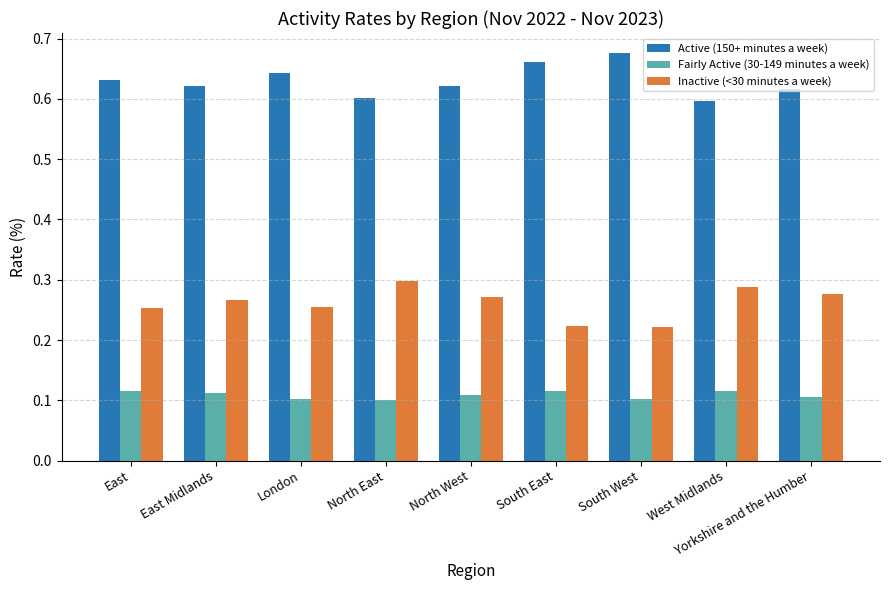

List the series in order of their overall mean, highest first.

Active (150+ minutes a week), Inactive (<30 minutes a week), Fairly Active (30-149 minutes a week)